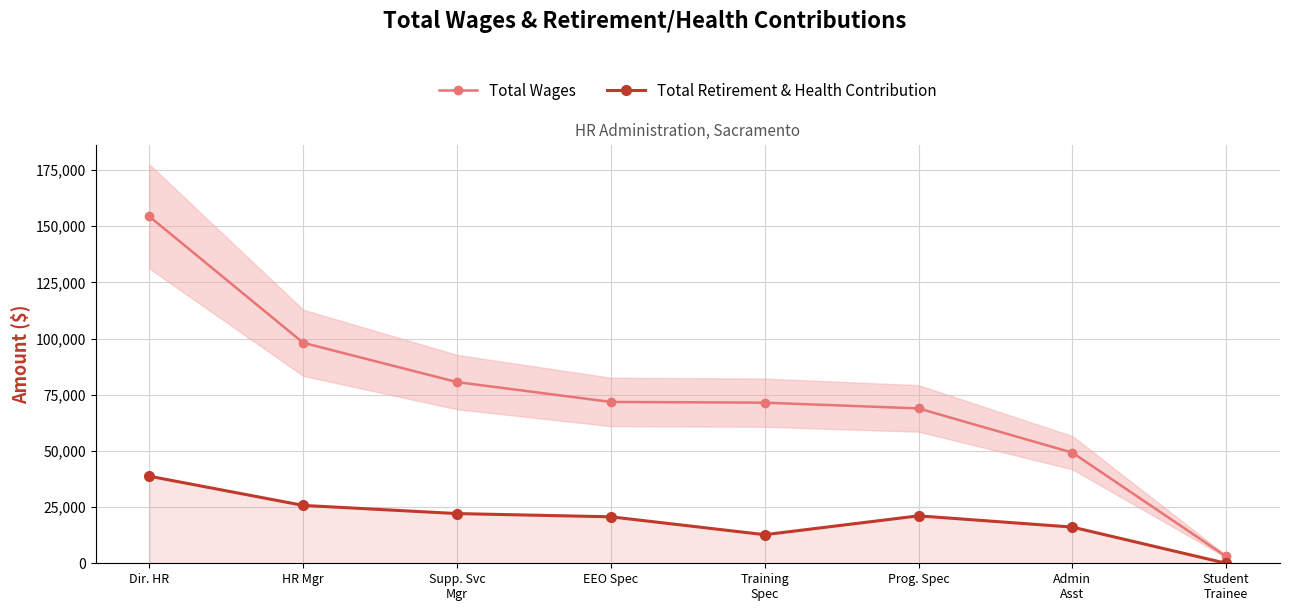

Reading right to left, what are all the values shown in this chart?

Total Wages: 3033	49234	68914	71473	71798	80628	98111	154325
Total Retirement & Health Contribution: 0	16105	21106	12722	20684	22119	25752	38745